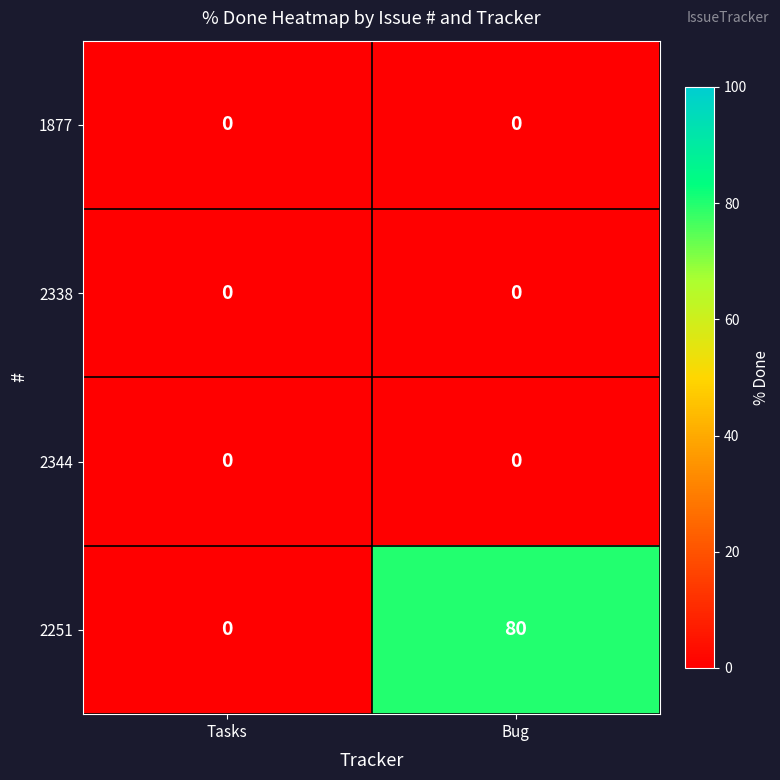

Which series has the largest total across all categories?

2251